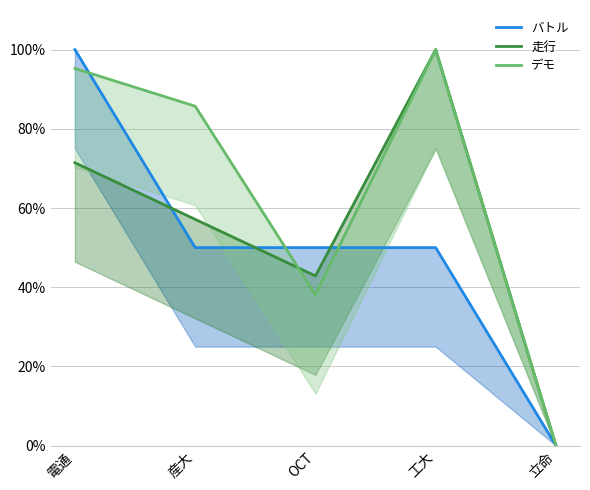

The value of デモ at 立命 is -30.5. True or false?

False